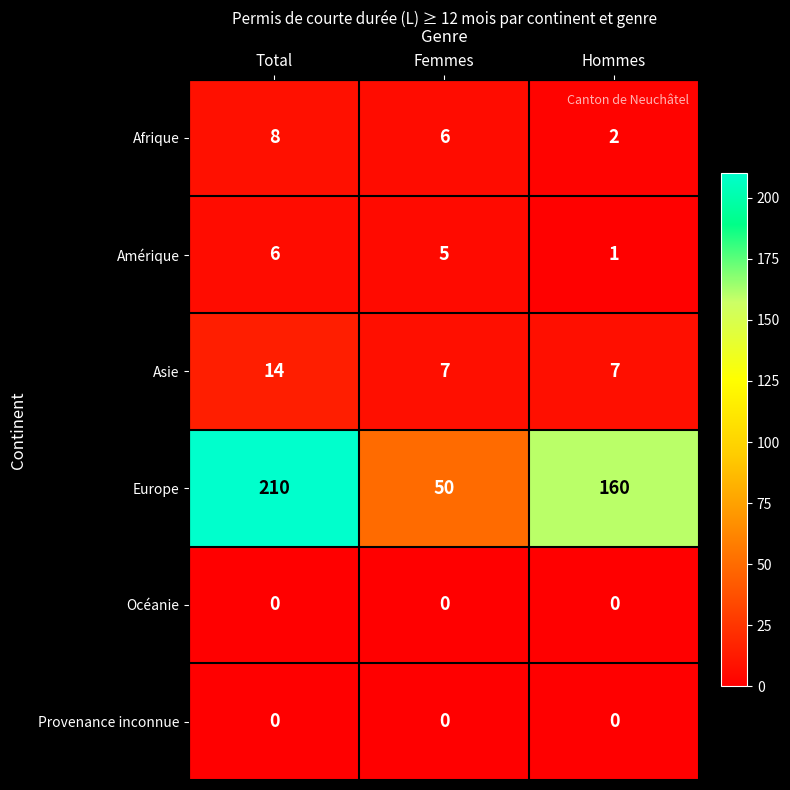

What is the difference between the Asie values at Total and Hommes?

7